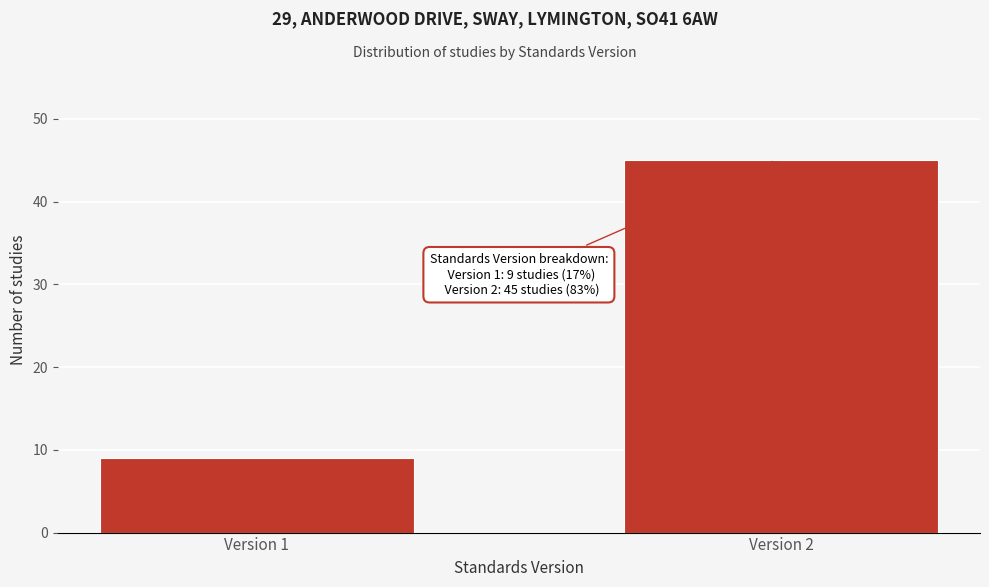

Reading left to right, transcribe all the data shown in this chart.

Version 1=9	Version 2=45